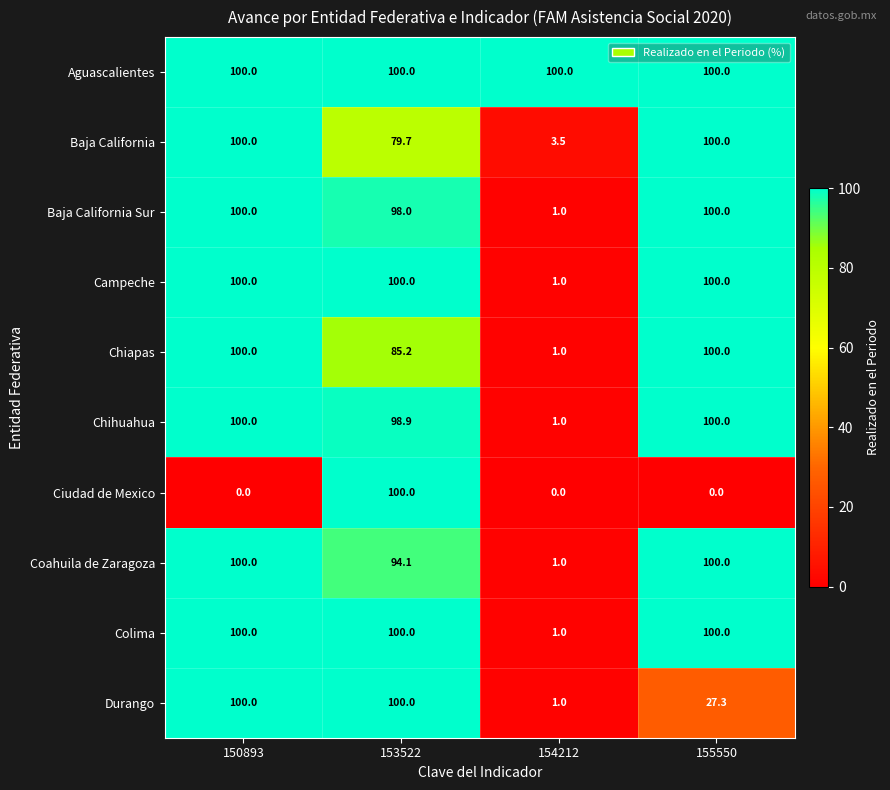

What is the spread (max minus min) of values at 154212?

100.0